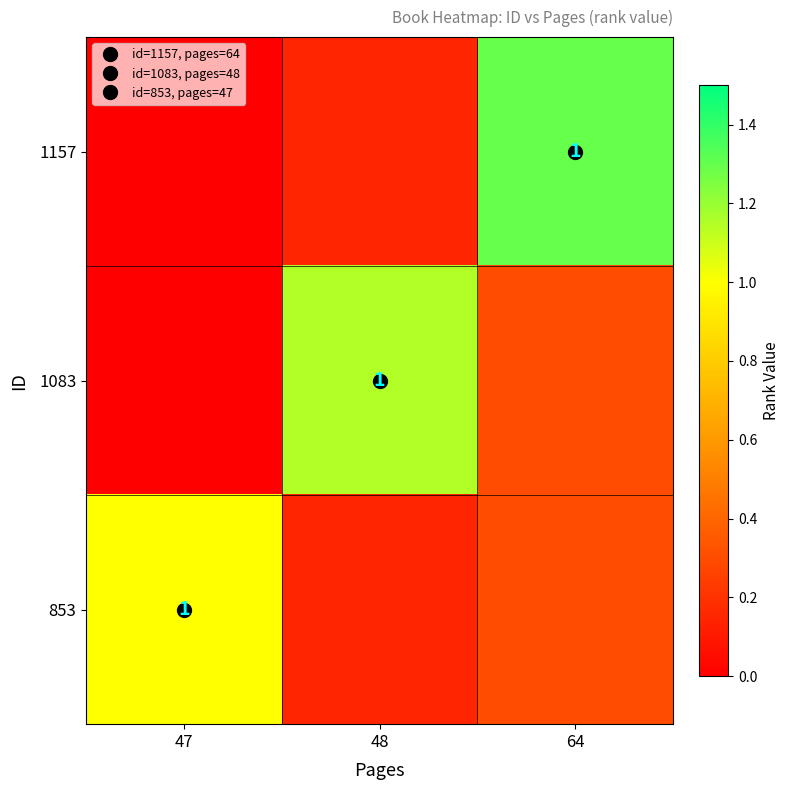

What is the difference between the 853 values at 64 and 47?

0.7